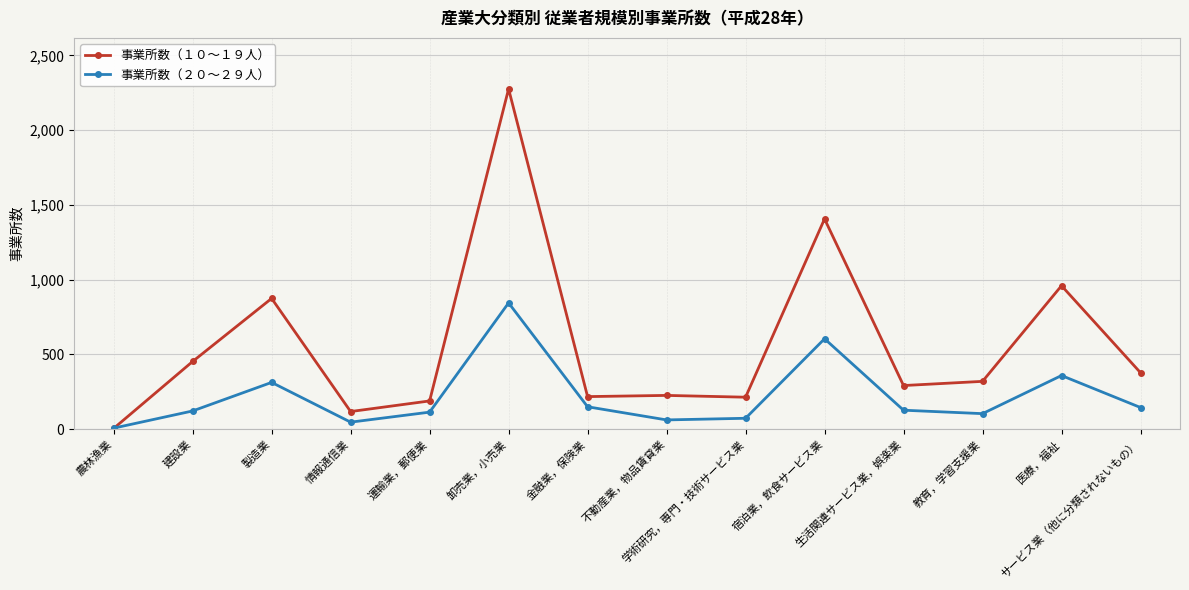

Rank the series by their maximum value, from highest to lowest.

事業所数（１０～１９人）, 事業所数（２０～２９人）